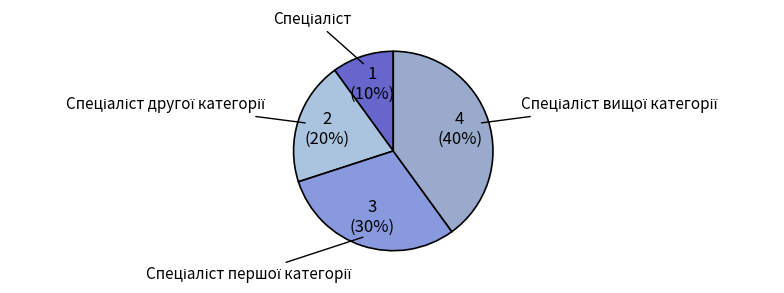

To the nearest percent, what is the difference between the largest and smallest slice percentages?

30%